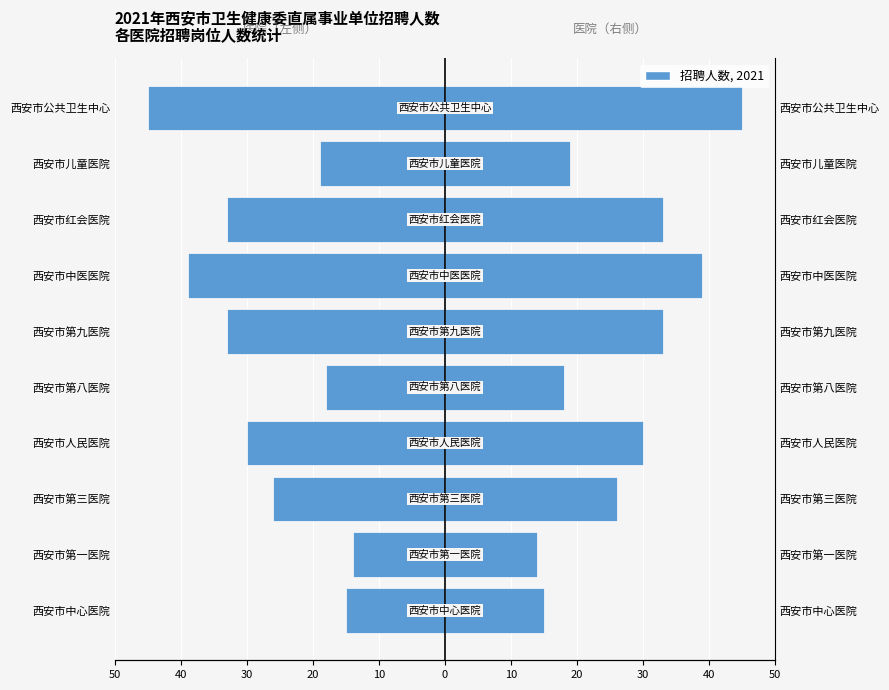

Reading right to left, extract all data points from this chart.

招聘人数(左): -45	-19	-33	-39	-33	-18	-30	-26	-14	-15
招聘人数: 45	19	33	39	33	18	30	26	14	15